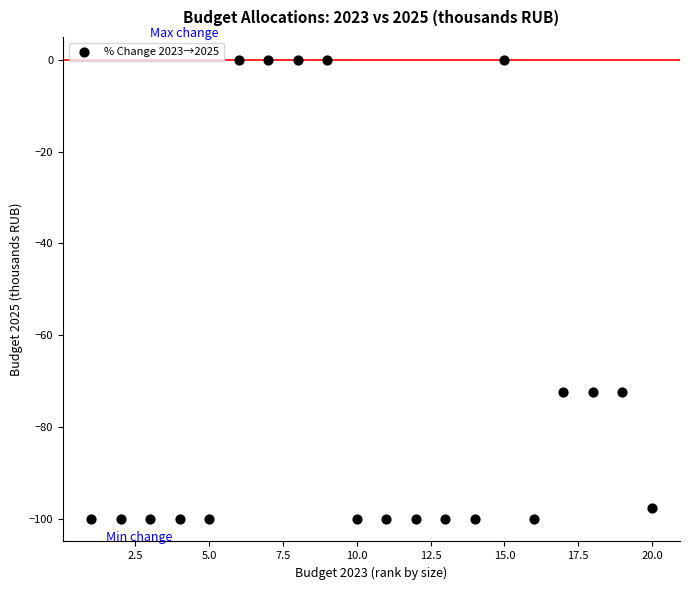

What is the range of X values (max minus min)?

19.0